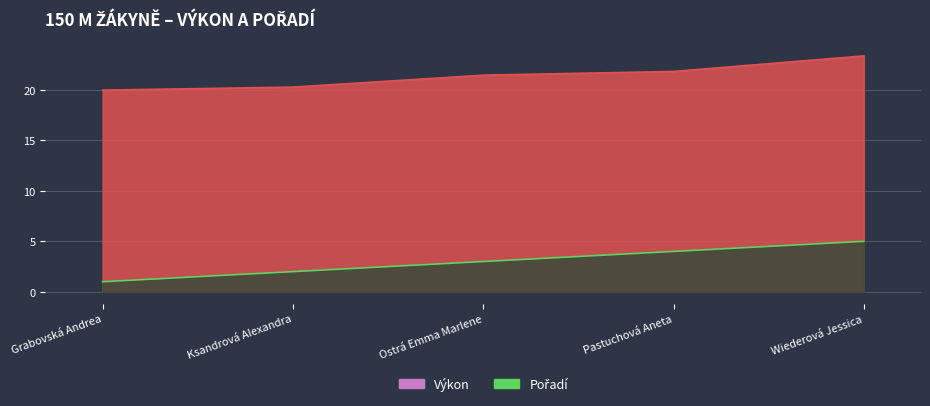

What is the spread (max minus min) of values at Grabovská Andrea?

19.0